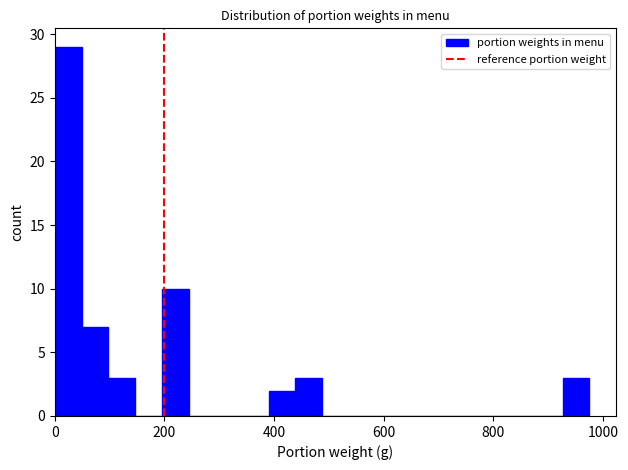

Around what value on the x-axis is the tallest bar? Give the approximate position of its centre, as read against the axis.

20